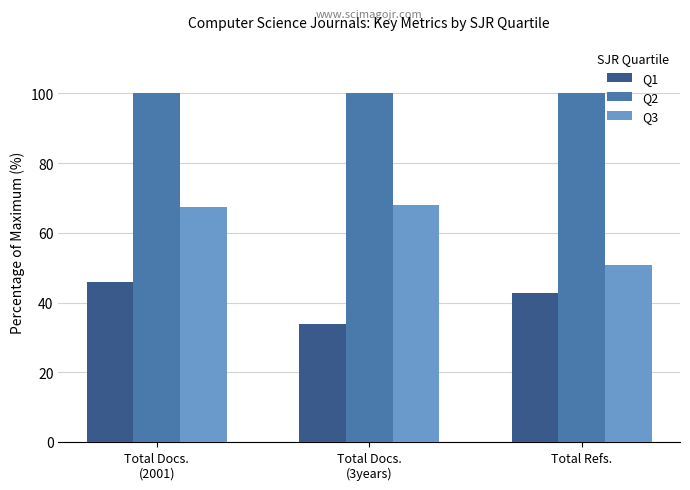

What is the sum of all Q2 values?

300.0